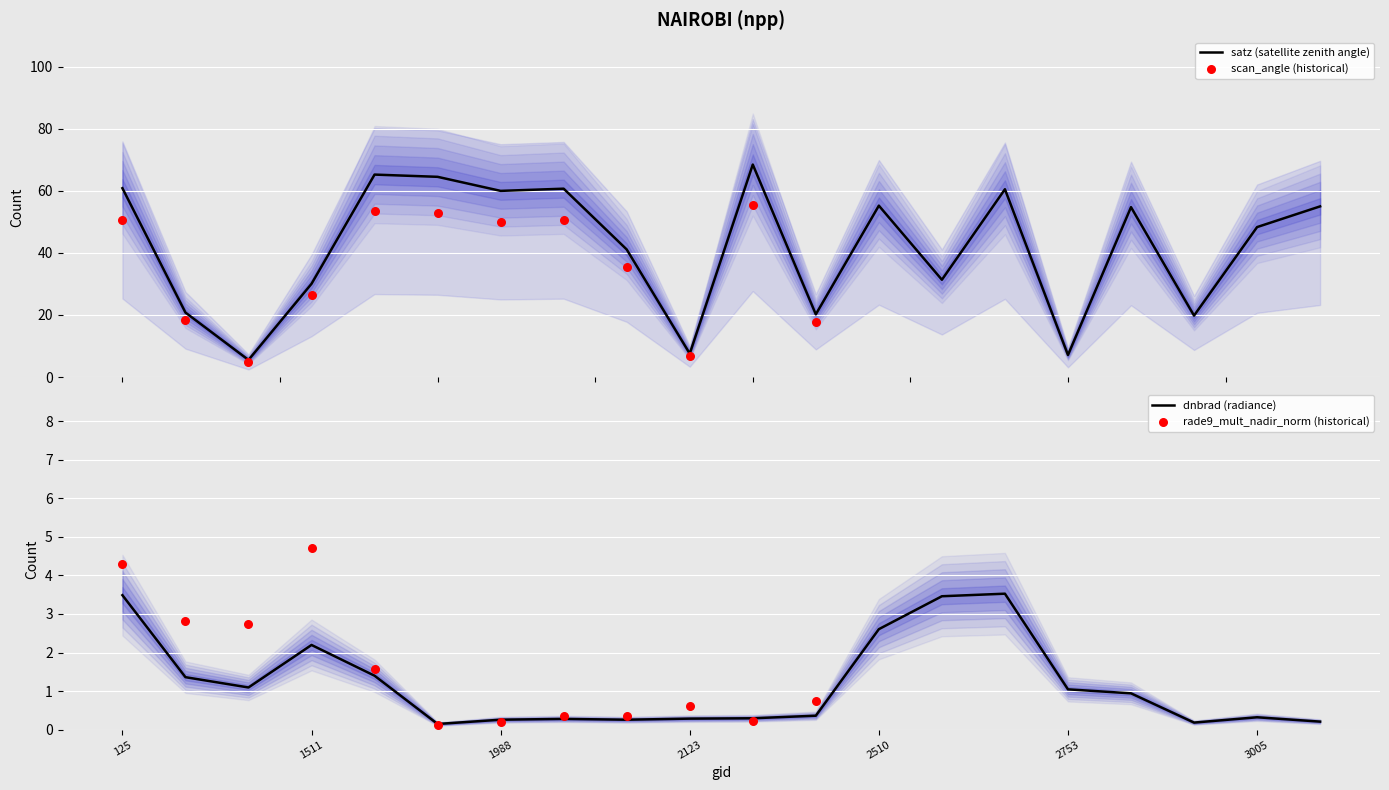

Which series has the largest total across all categories?

satz